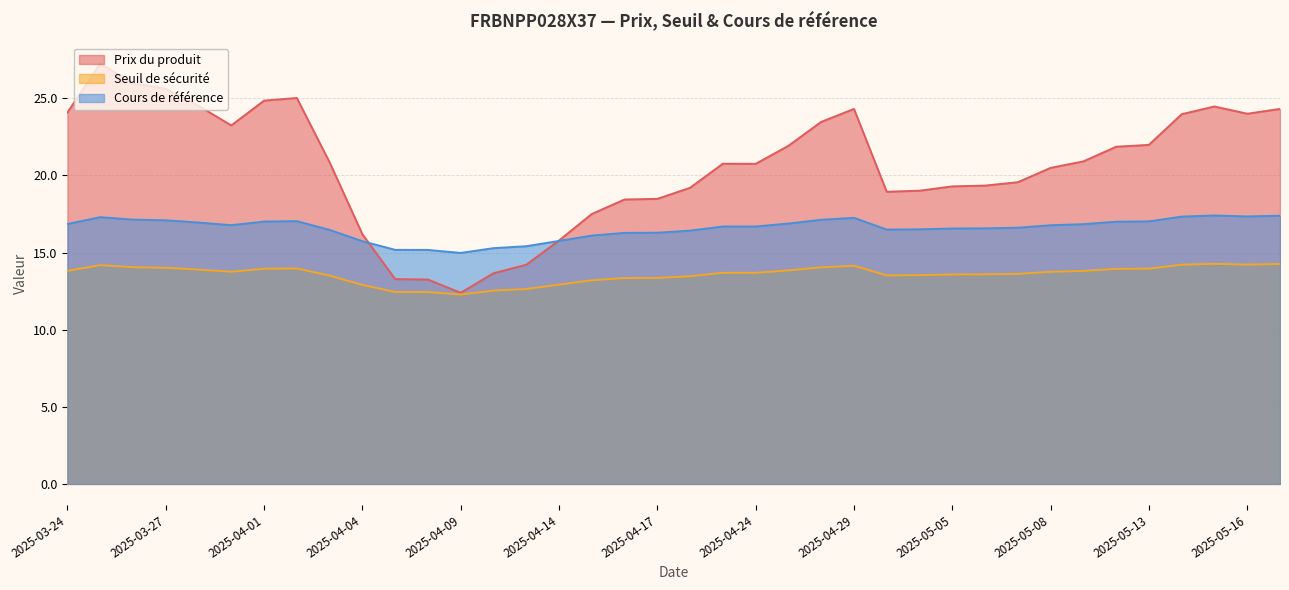

Does the chart display data point markers on the line(s)?

No